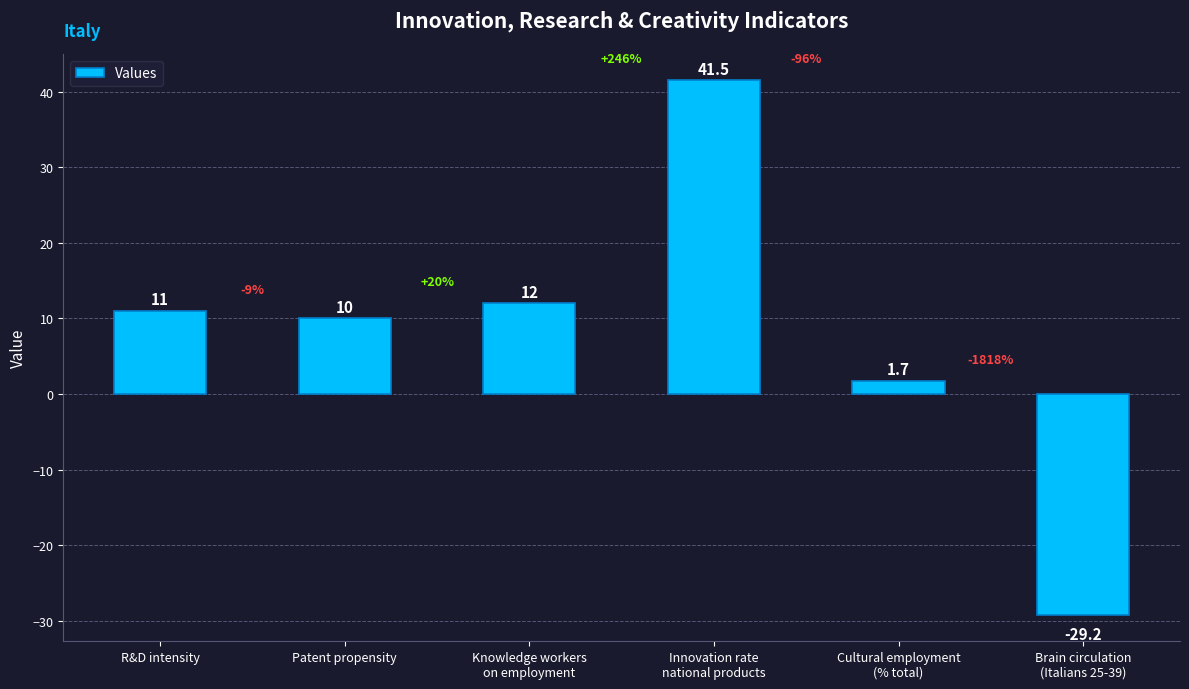

How many values are below 11?

3